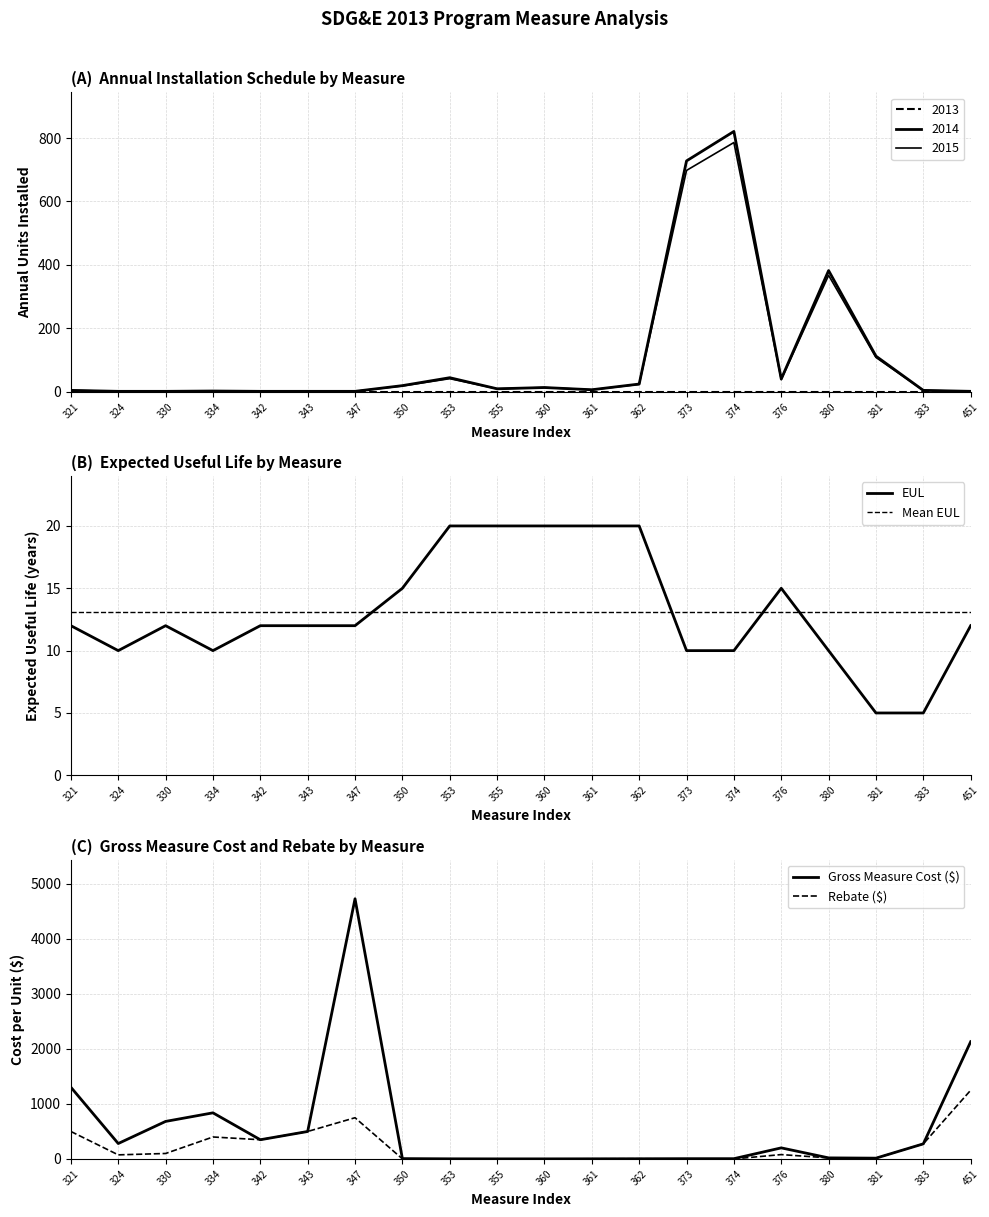

The value of Gross Measure Cost ($) at 334 is 1416.0. True or false?

False